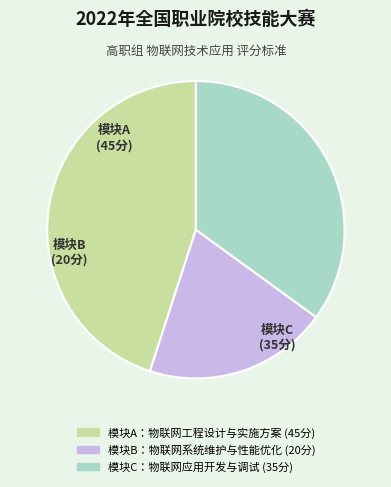

Count the number of slices in the pie.

3